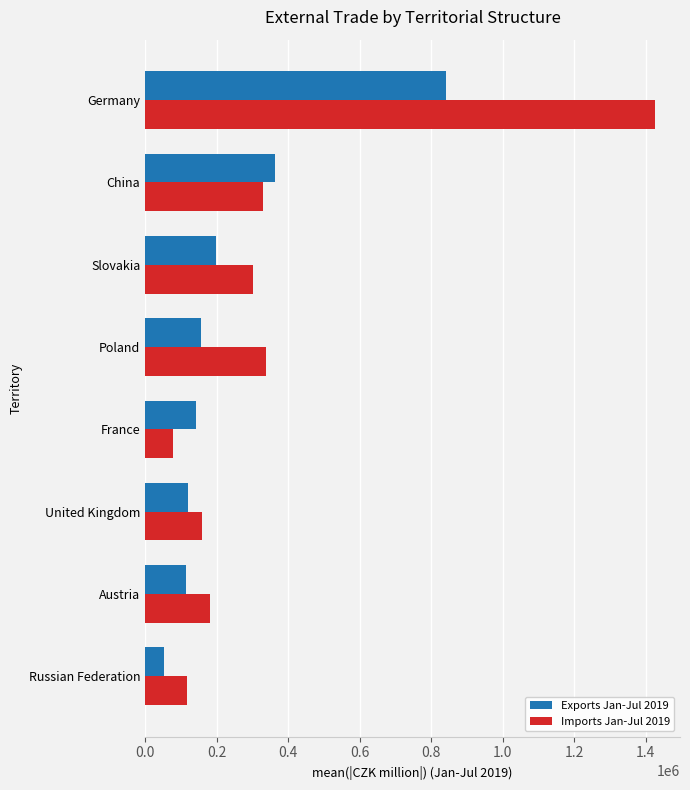

What is the sum of all Imports Jan-Jul 2019 values?

2931911